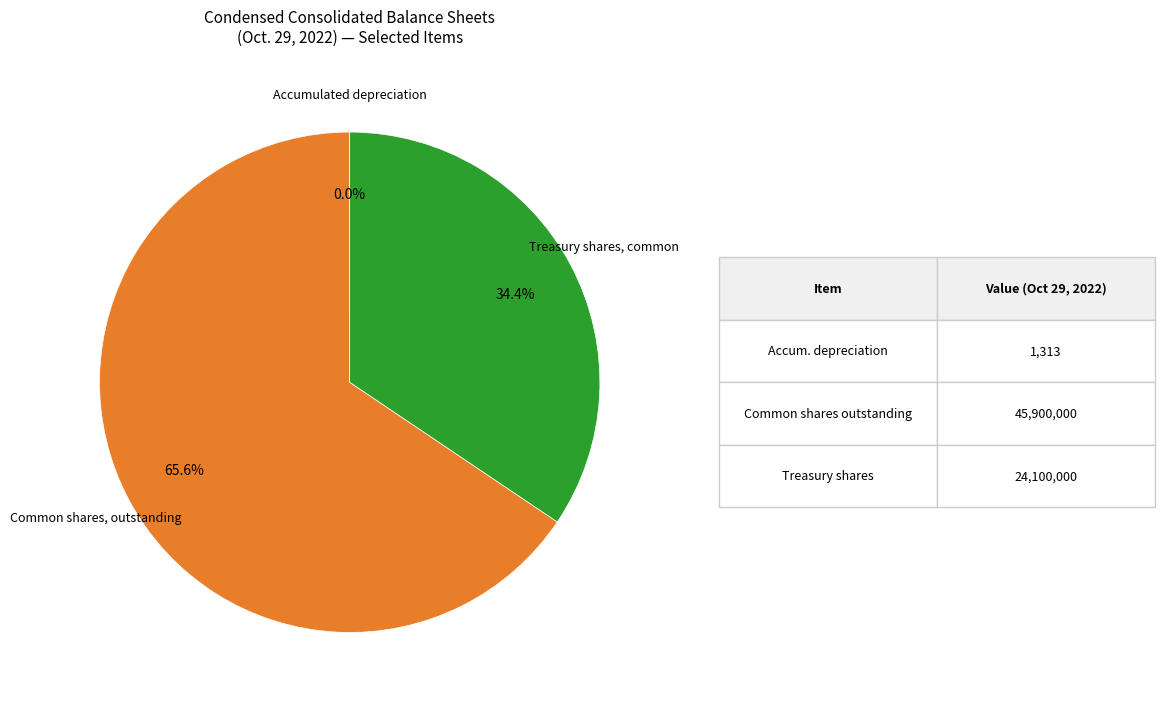

Is there any slice that represents more than half of the pie?

Yes